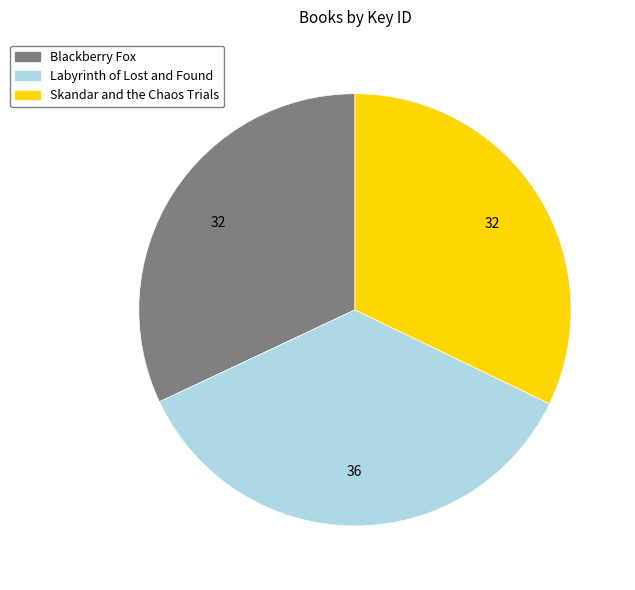

Is Skandar and the Chaos Trials the majority of the pie?

No